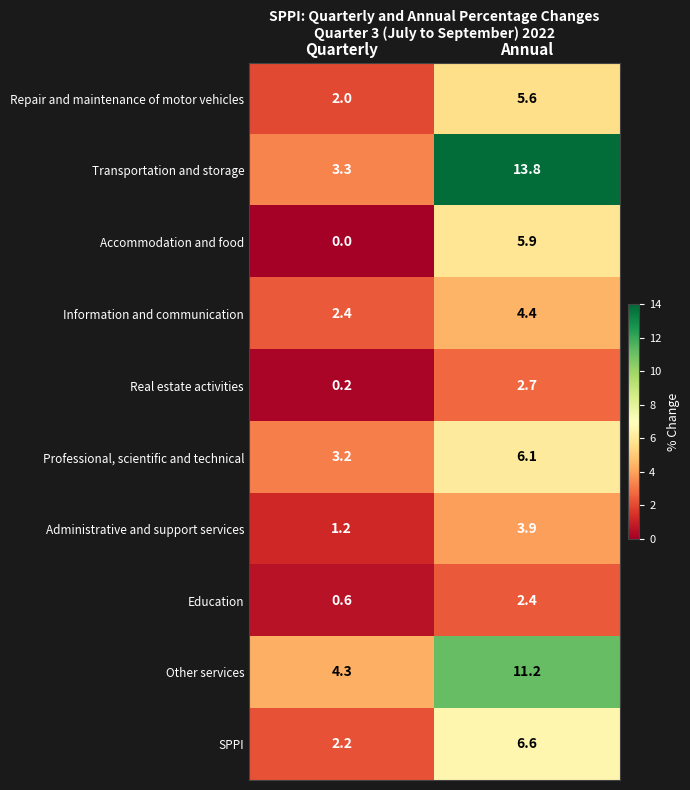

Rank the series by their maximum value, from highest to lowest.

Transportation and storage, Other services, SPPI, Professional, scientific and technical, Accommodation and food, Repair and maintenance of motor vehicles, Information and communication, Administrative and support services, Real estate activities, Education